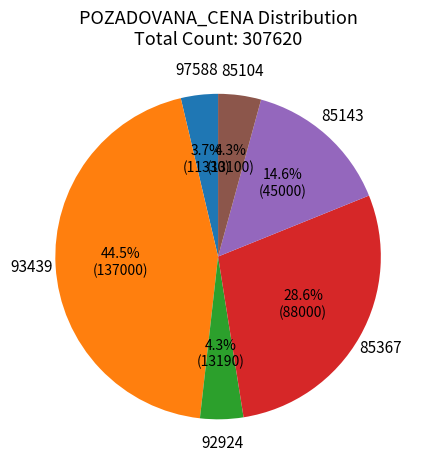

What portion of the pie excludes 85104?

95.7%